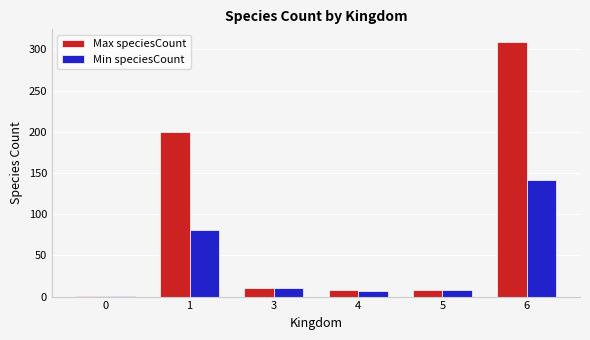

Is it true that Max speciesCount equals 8 at 5?

True